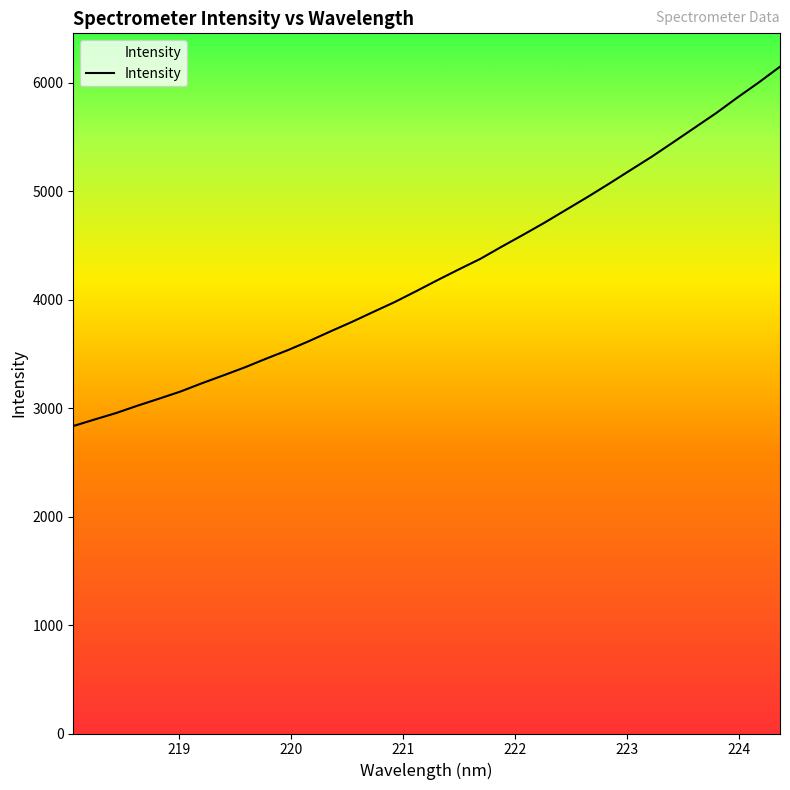

What is the greatest value displayed?

6146.8